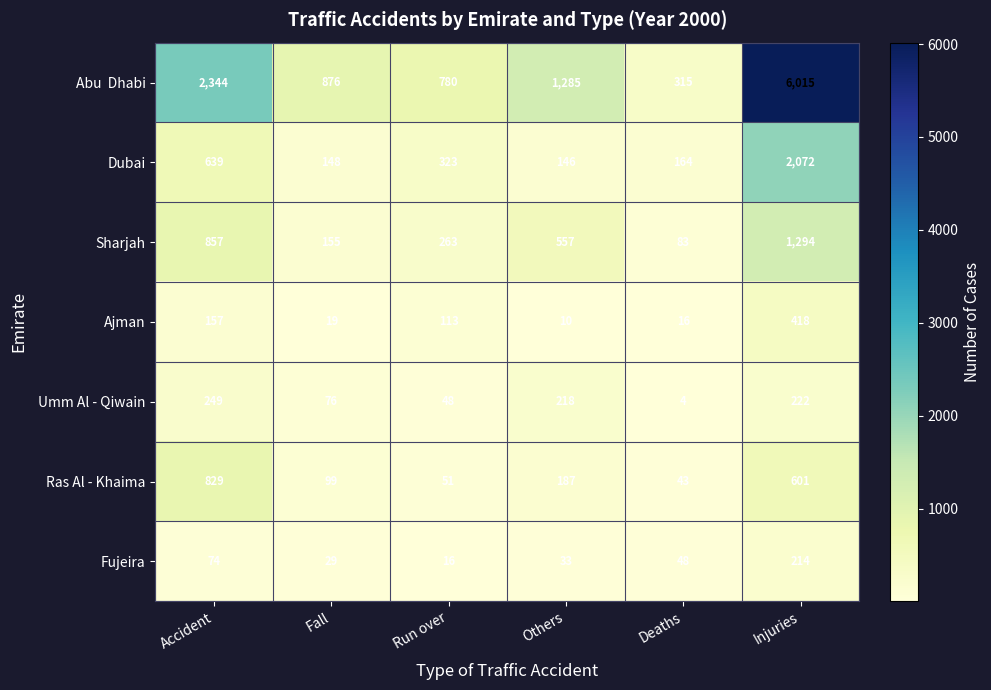

Rank the categories by Dubai value from highest to lowest.

Injuries, Accident, Run over, Deaths, Fall, Others